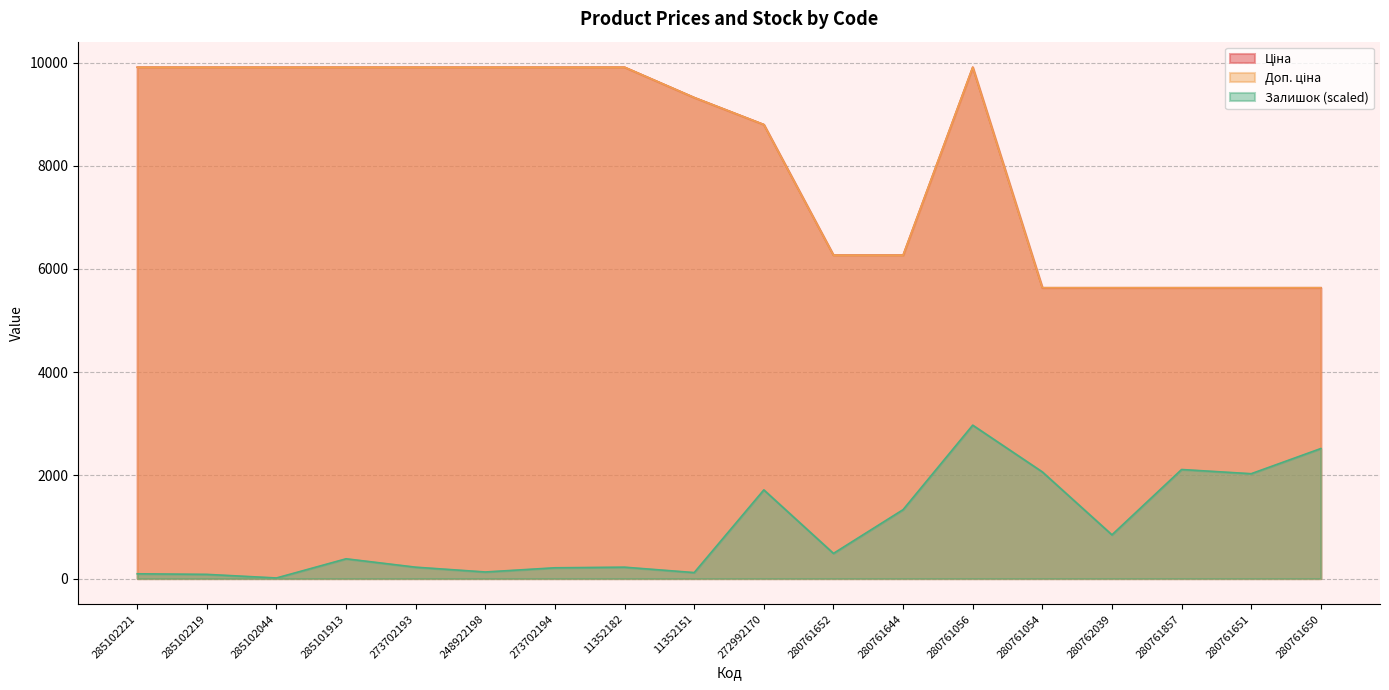

What is the value of the Ціна point at the 9th from the left?

9321.4